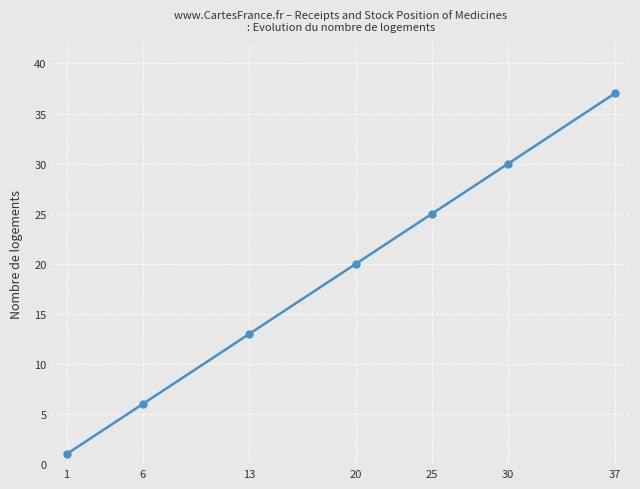

Does the chart display data point markers on the line(s)?

Yes